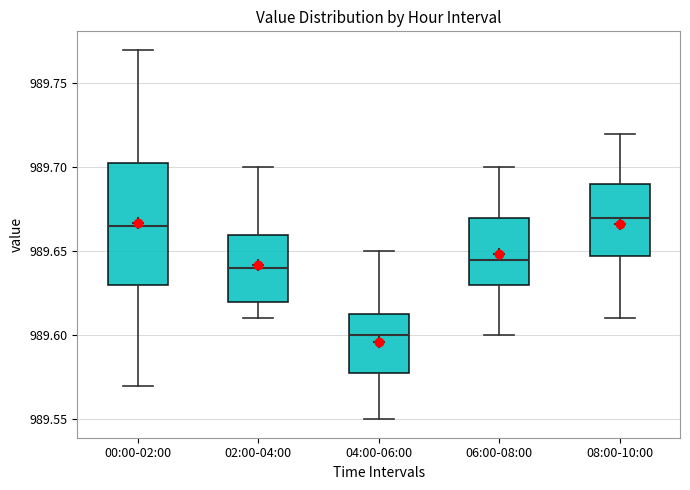

Which box has the lowest median line?

04:00-06:00